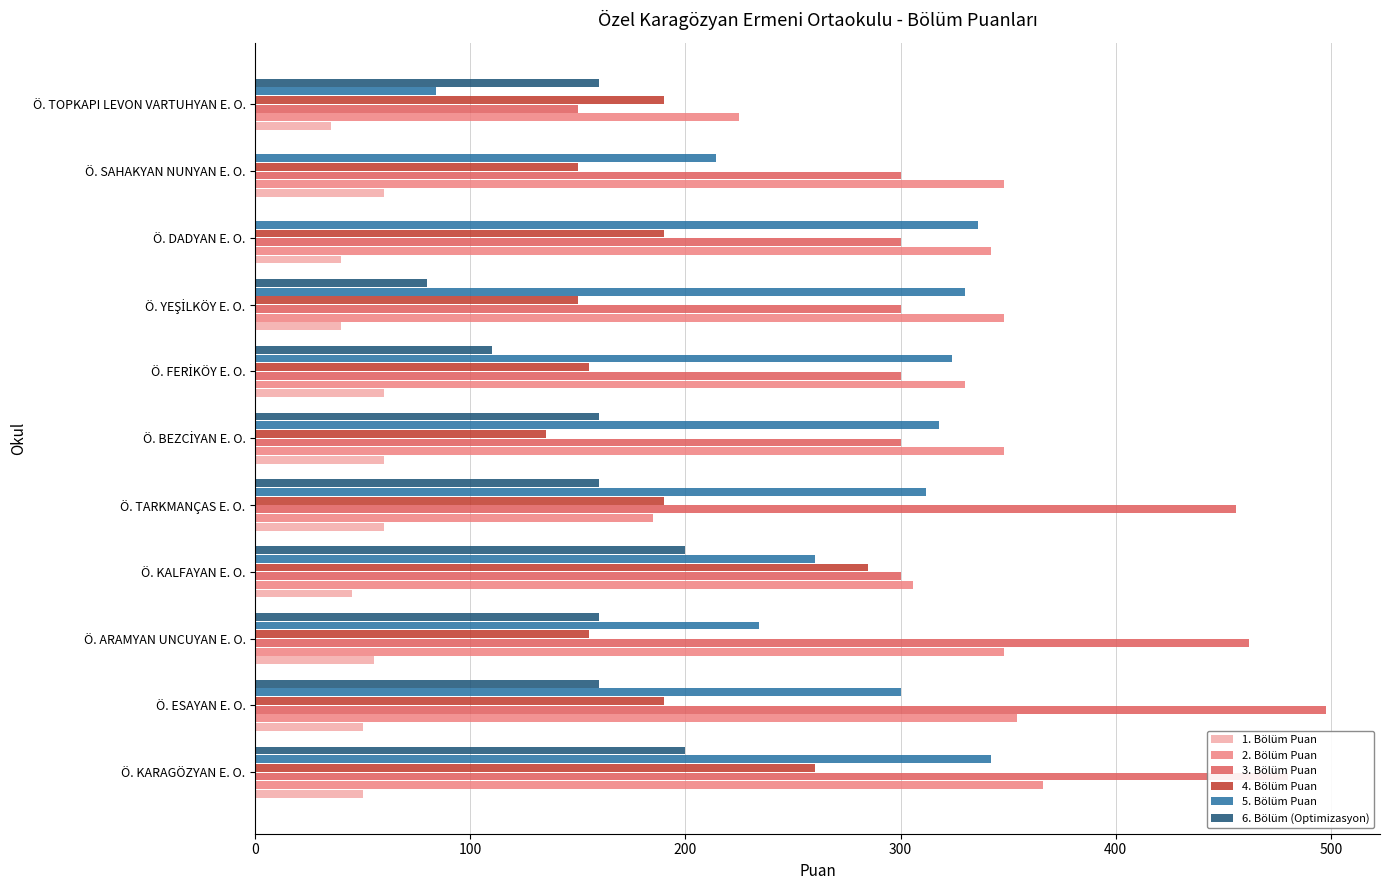

How many series are shown in this chart?

6